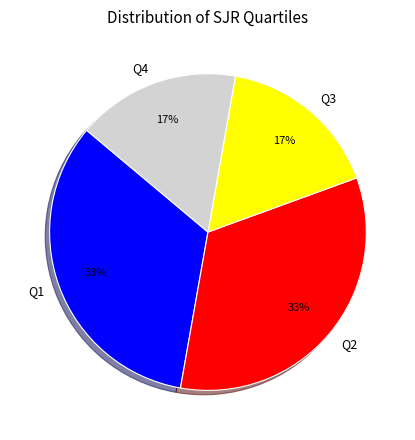

Is there a majority slice in this chart?

No